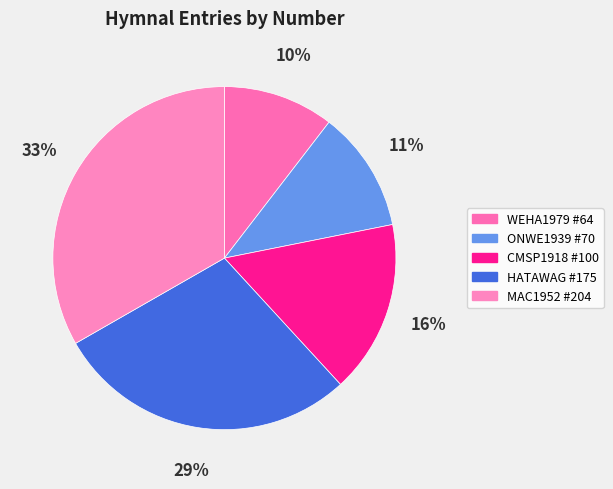

Which has a higher value, MAC1952 #204 or WEHA1979 #64?

MAC1952 #204